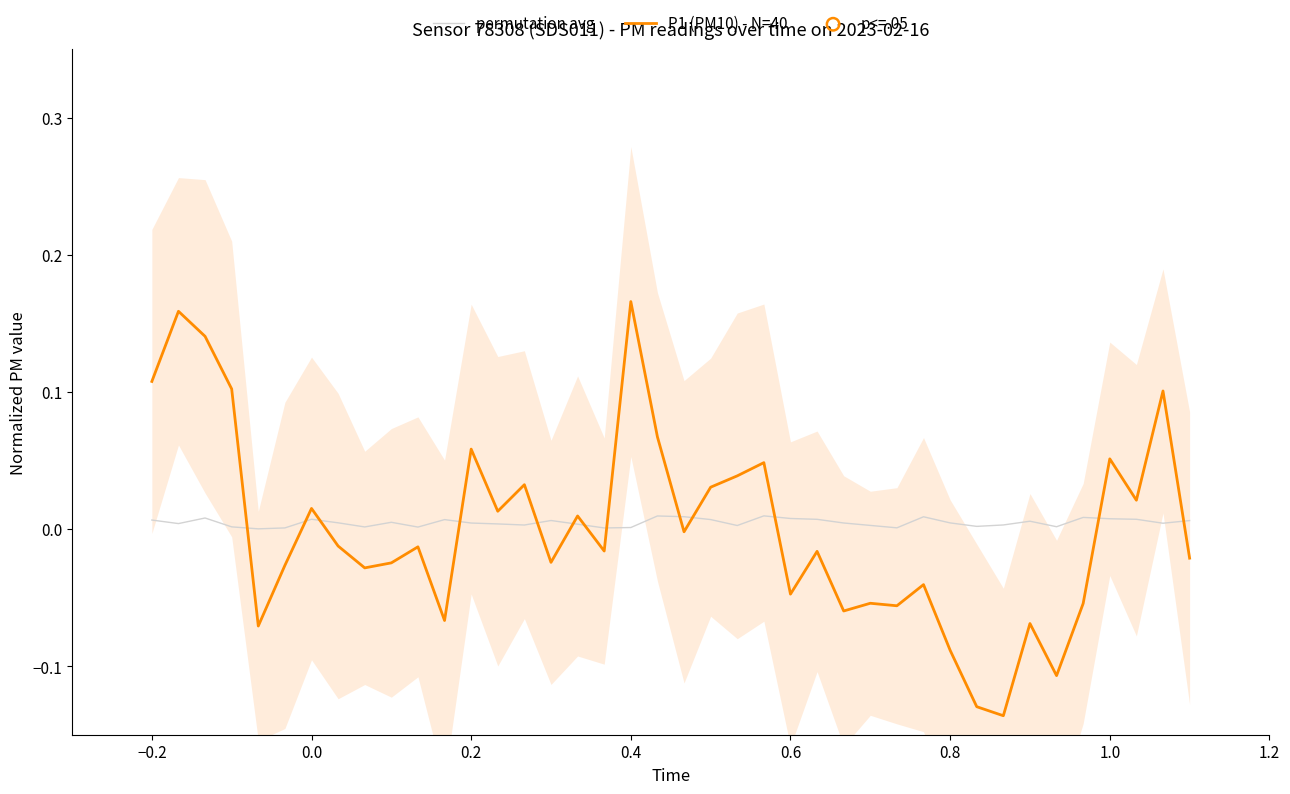

What are all the series names shown in the legend?

permutation avg, P1 (PM10) - N=40